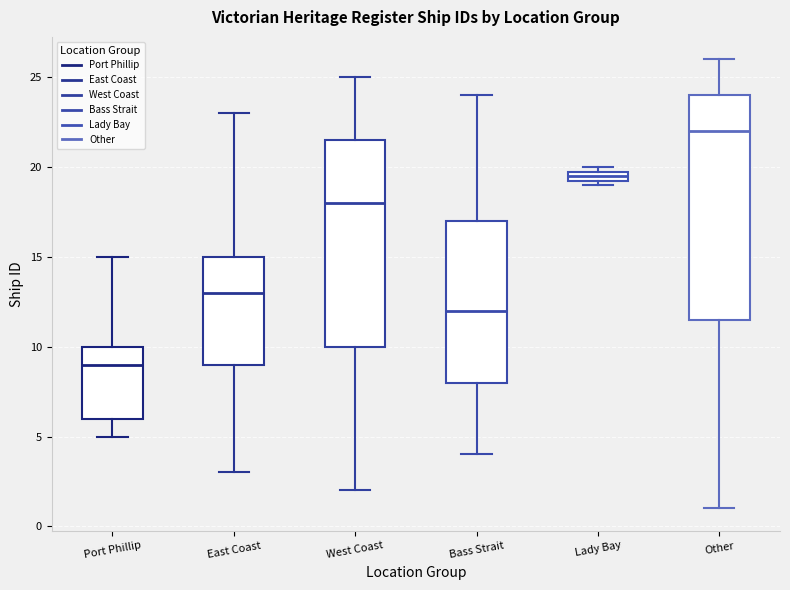

Comparing the boxes themselves (not the whiskers), which one is the tallest?

Other